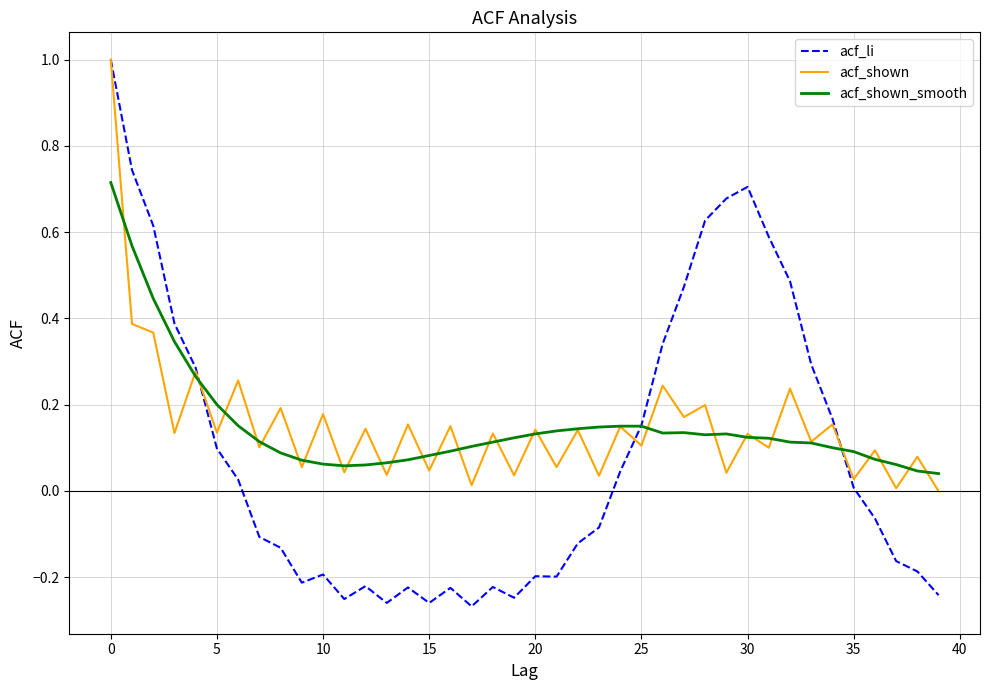

What is the difference between the maximum and minimum values in the acf_shown series?

1.0